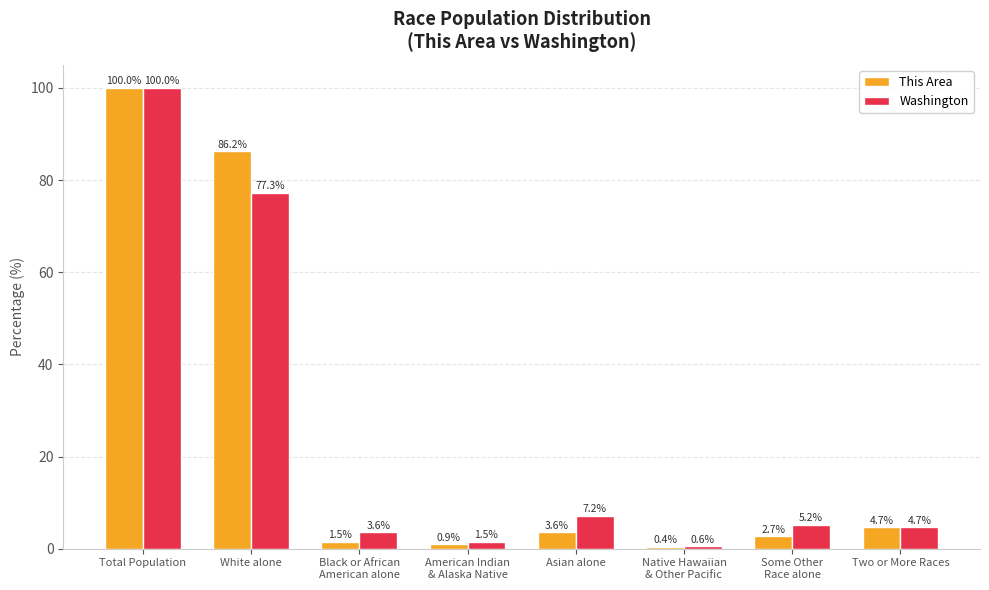

What is the difference between the highest and lowest values at Asian alone?

3.5